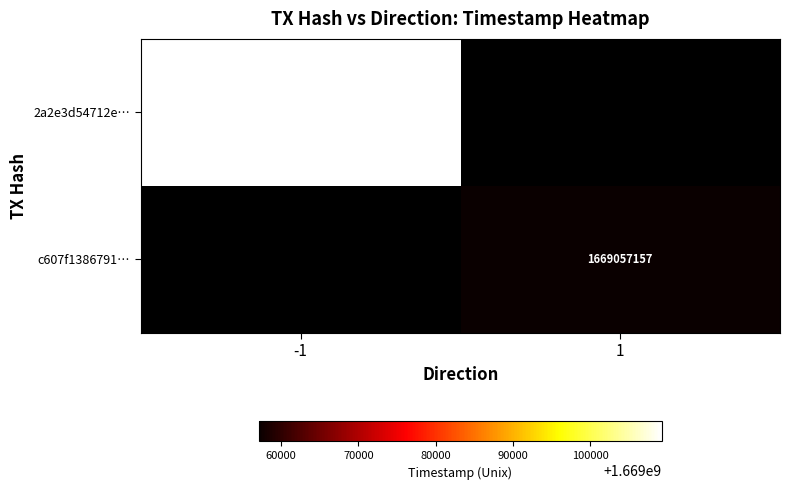

The 2a2e3d54712e… series shows 1669109242 at -1. True or false?

True